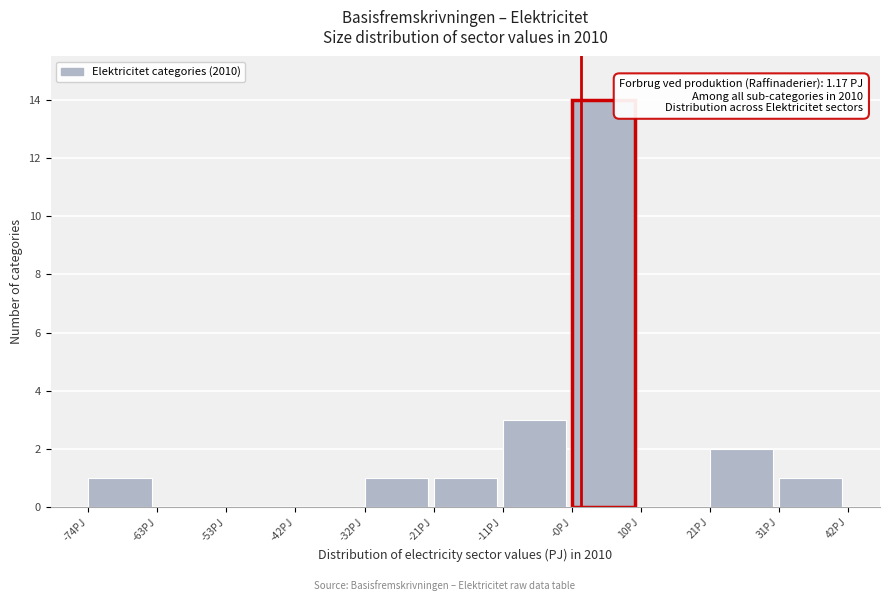

Which range on the x-axis has the tallest bar?

0 to 10